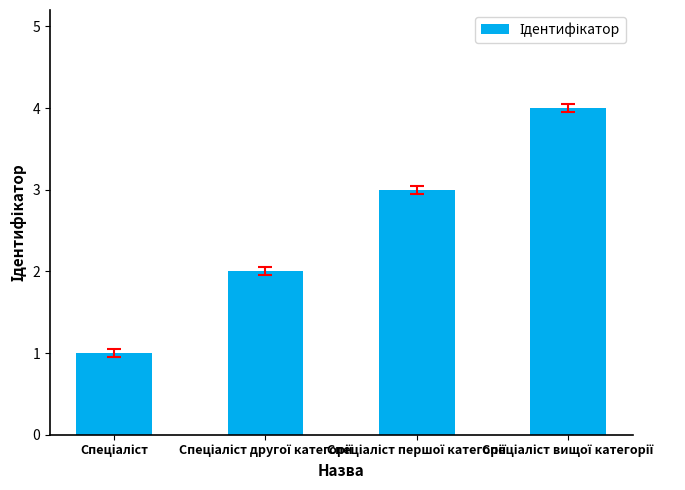

What is the maximum value shown in the chart?

4